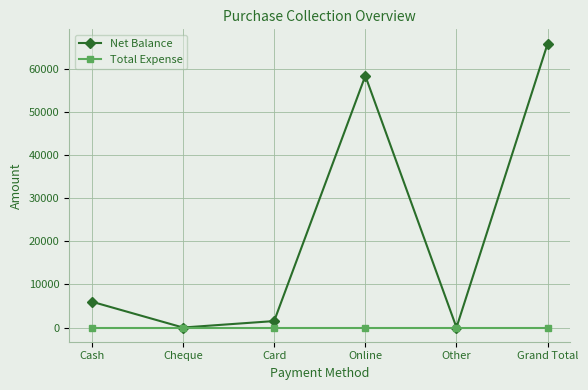

Which series has the widest spread of values?

Net Balance